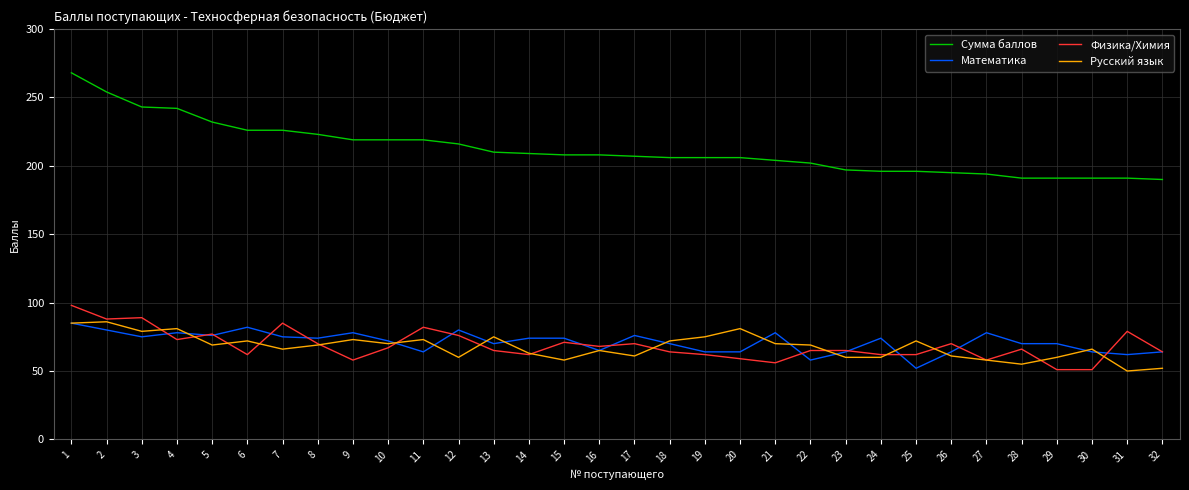

What is the average value of the Русский язык series?

68